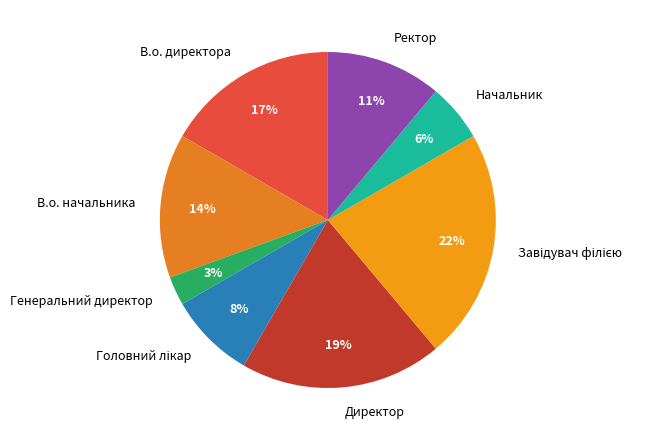

Does any single category account for the majority?

No